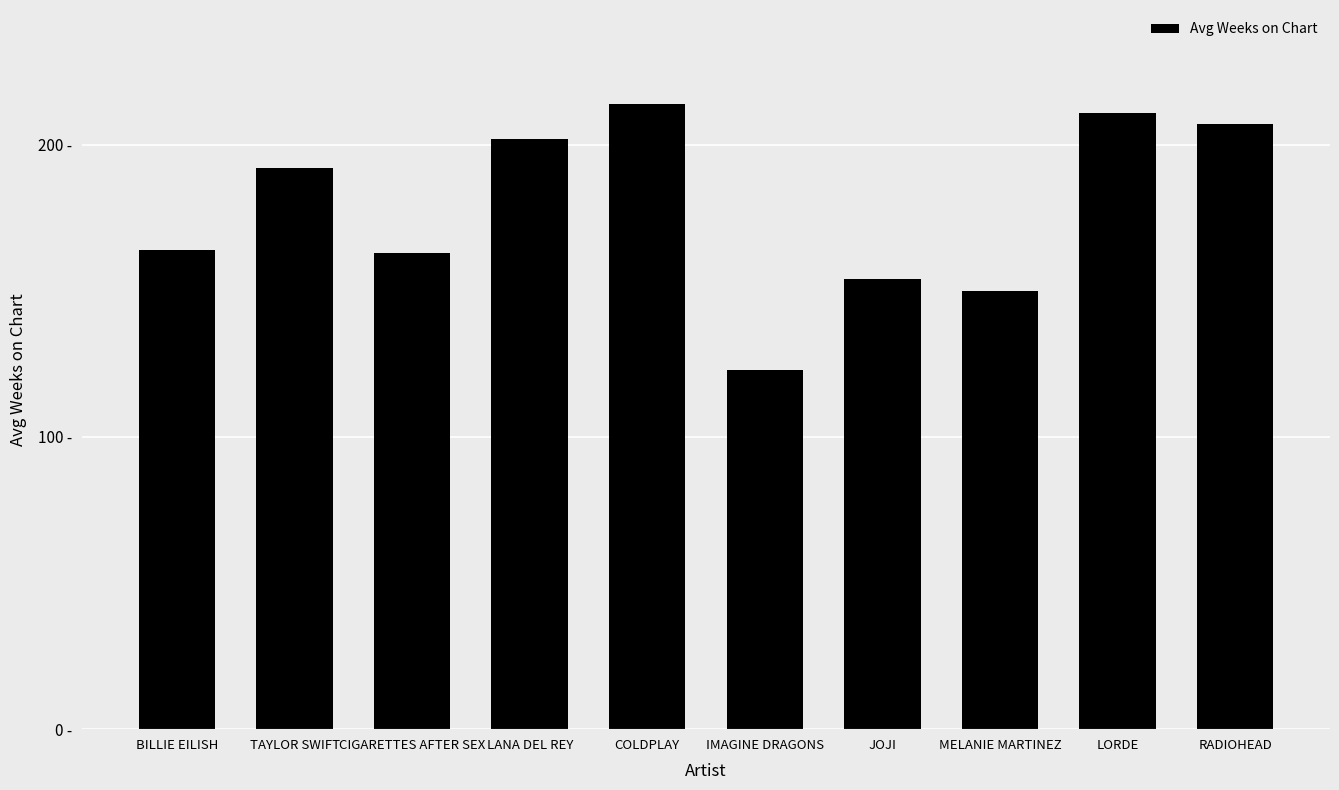

Is it true that the value at JOJI is 200?

False